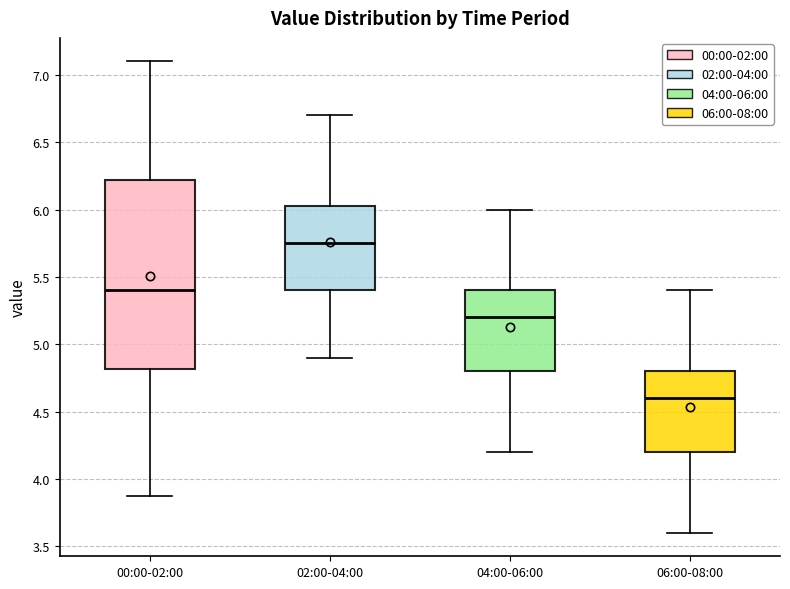

Which box's median line is the highest?

02:00-04:00